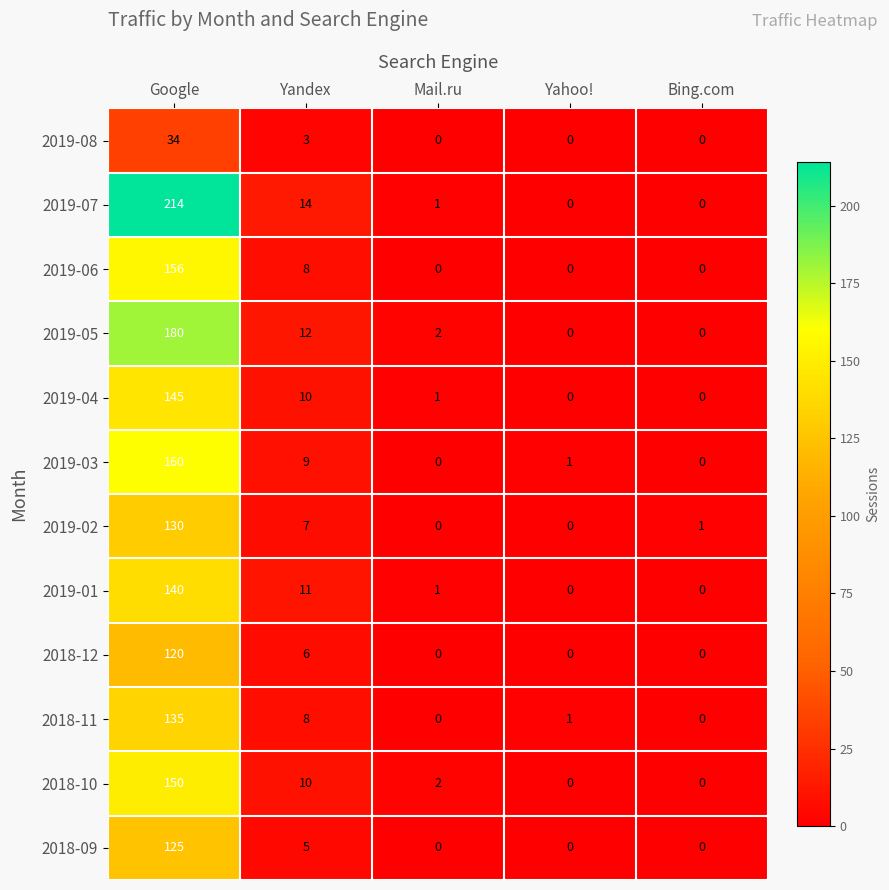

What is the greatest value displayed?

214